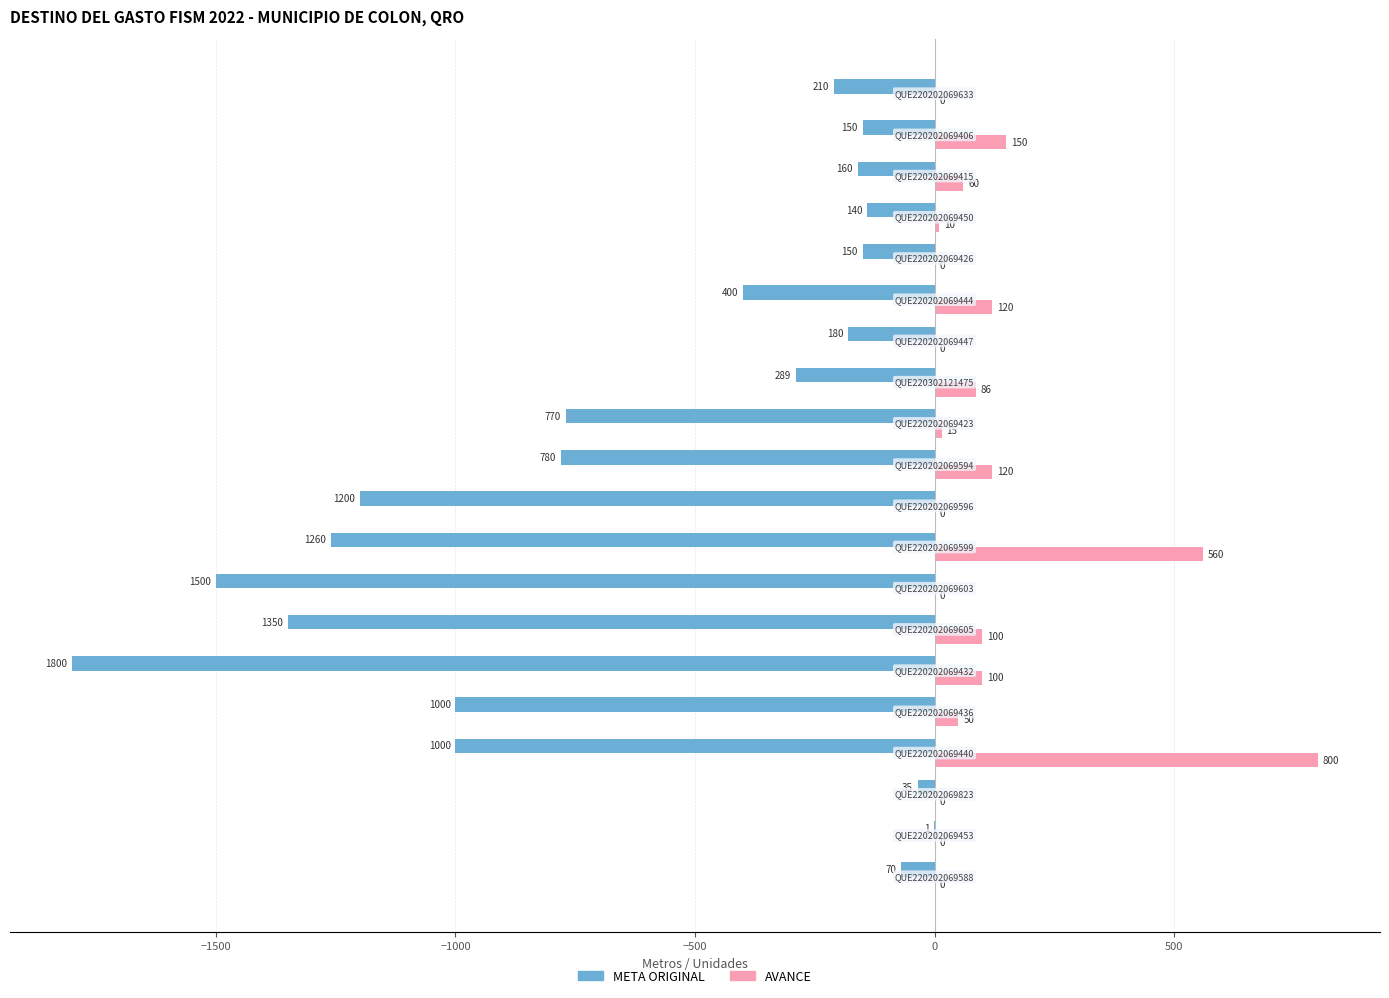

What is the greatest value displayed?

800